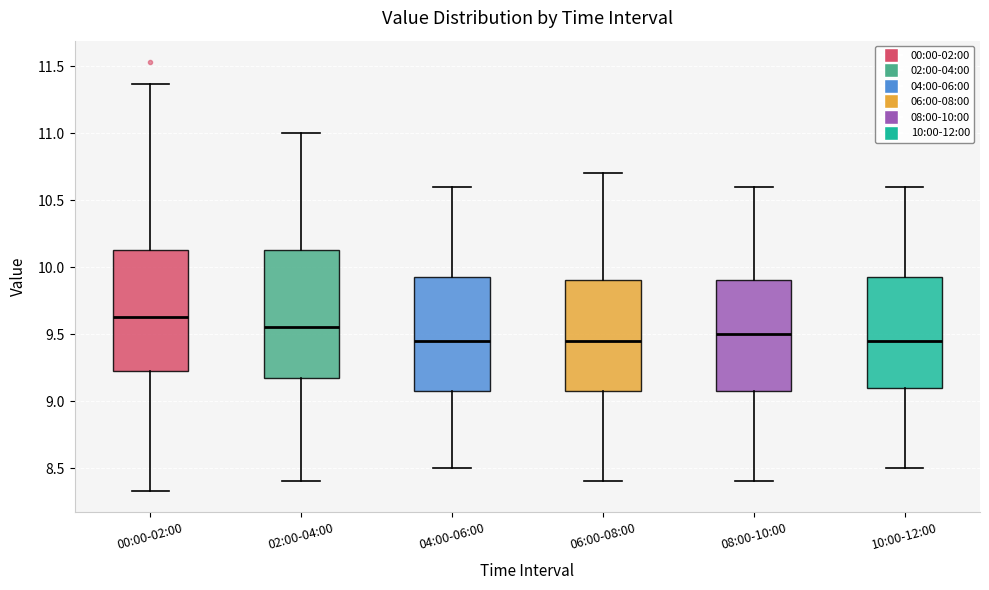

Reading left to right, read every box against the y-axis: the position of its median line, the range the box covers, and the ends of its whiskers. The values are not printed on the chart, so give them approximately, as read against the axis.

00:00-02:00: median 9.65, box 9.20 to 10.15, whiskers 8.35 to 11.35
02:00-04:00: median 9.55, box 9.20 to 10.15, whiskers 8.40 to 11.00
04:00-06:00: median 9.45, box 9.10 to 9.95, whiskers 8.50 to 10.60
06:00-08:00: median 9.45, box 9.10 to 9.90, whiskers 8.40 to 10.70
08:00-10:00: median 9.50, box 9.10 to 9.90, whiskers 8.40 to 10.60
10:00-12:00: median 9.45, box 9.10 to 9.95, whiskers 8.50 to 10.60